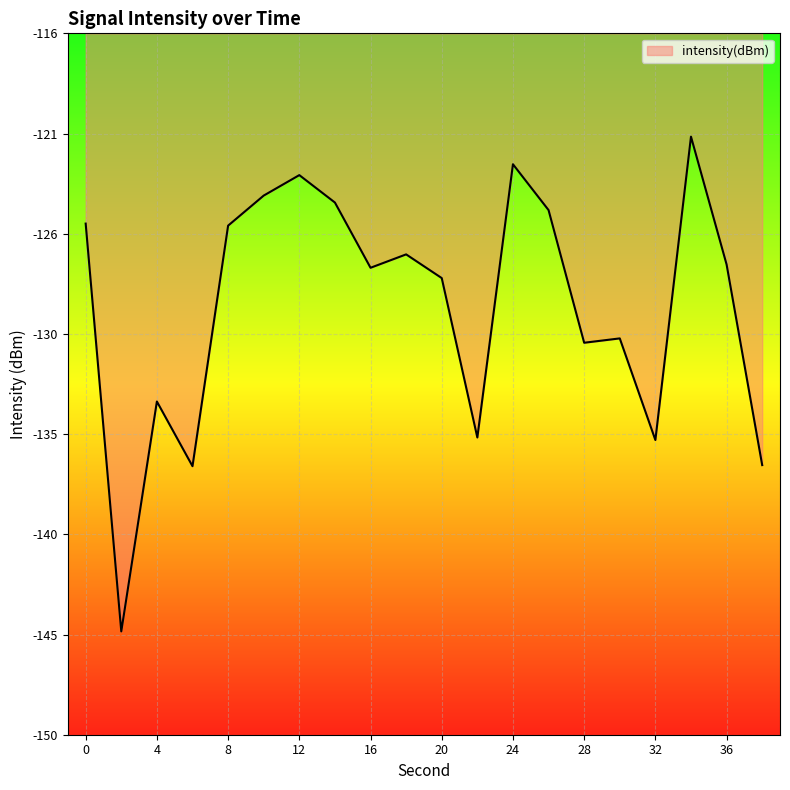

Reading left to right, extract all data points from this chart.

-125.1	-144.9	-133.7	-136.9	-125.2	-123.8	-122.8	-124.1	-127.3	-126.6	-127.8	-135.5	-122.2	-124.5	-130.9	-130.7	-135.6	-120.9	-127.1	-136.8